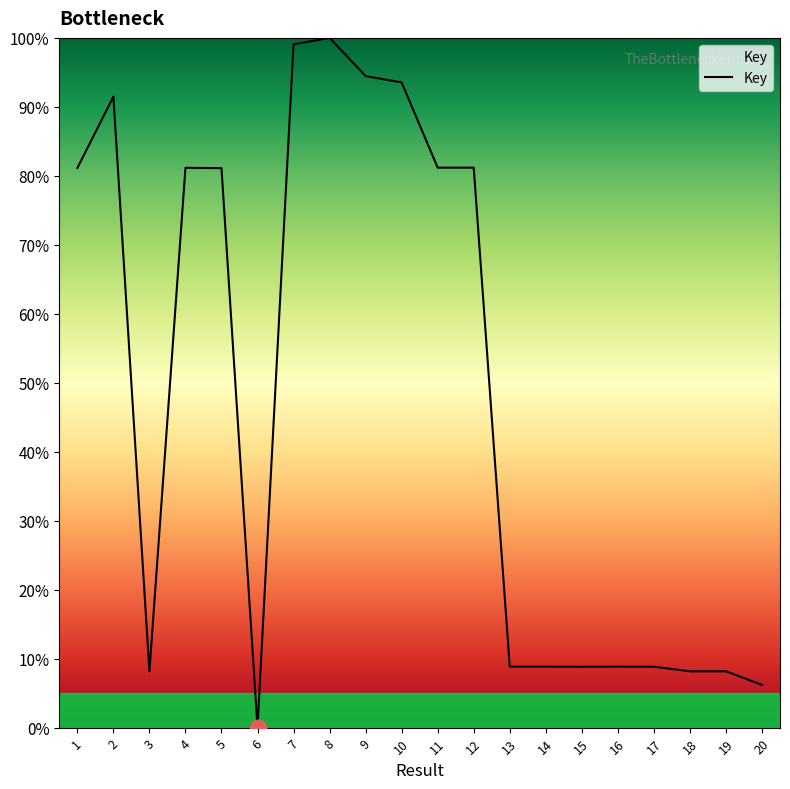

What is the difference between the values at 11 and 2?

10.3